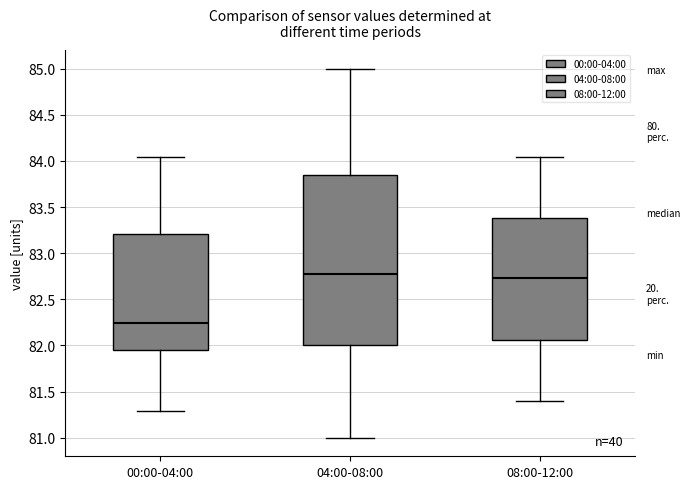

Which box is the tallest, from its lower edge to its upper edge?

04:00-08:00